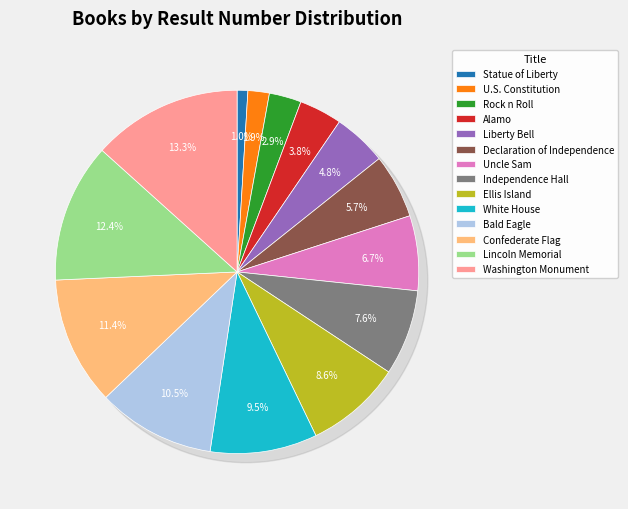

What is the smallest slice in the pie chart?

Statue of Liberty